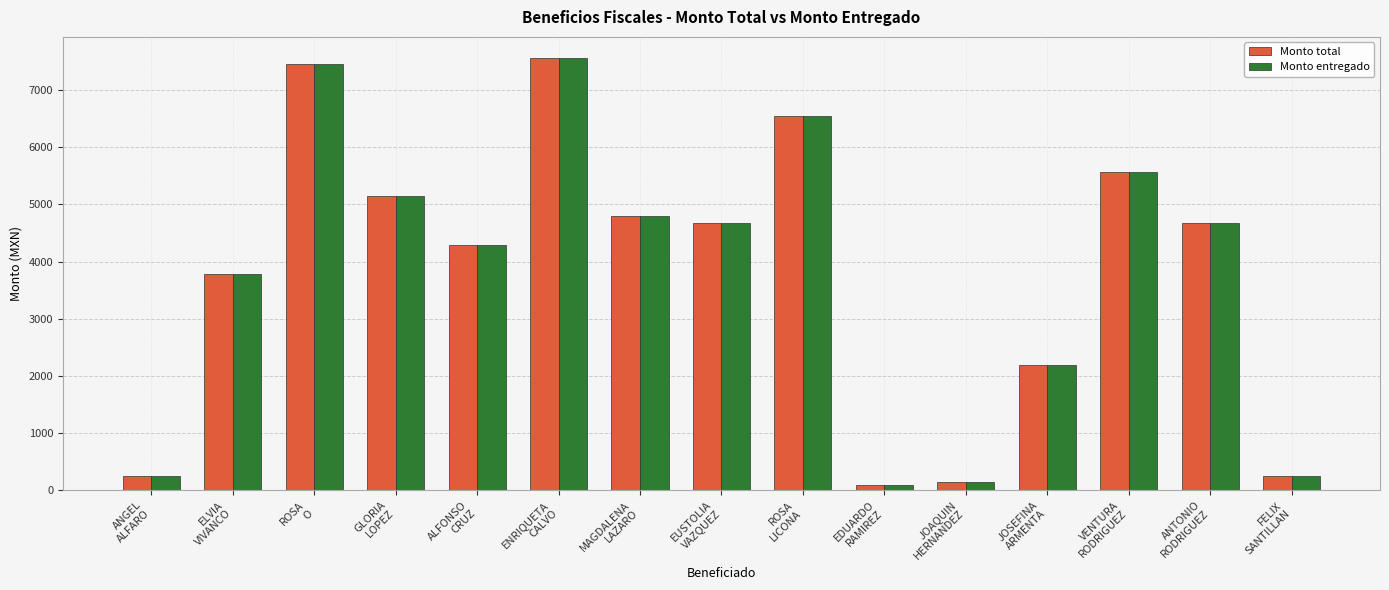

Are the bars grouped side by side (vs. stacked)?

Yes